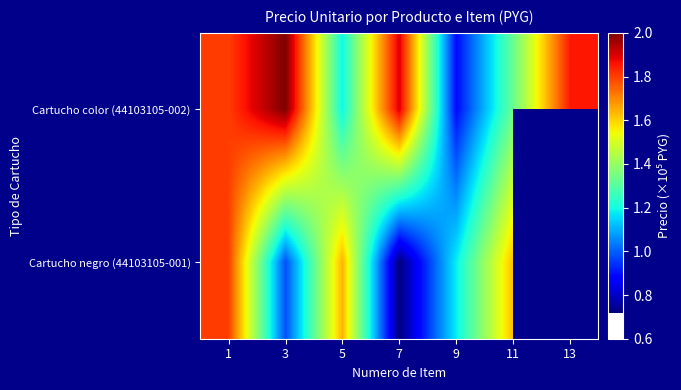

Rank the series by their maximum value, from lowest to highest.

Cartucho negro (44103105-001), Cartucho color (44103105-002)